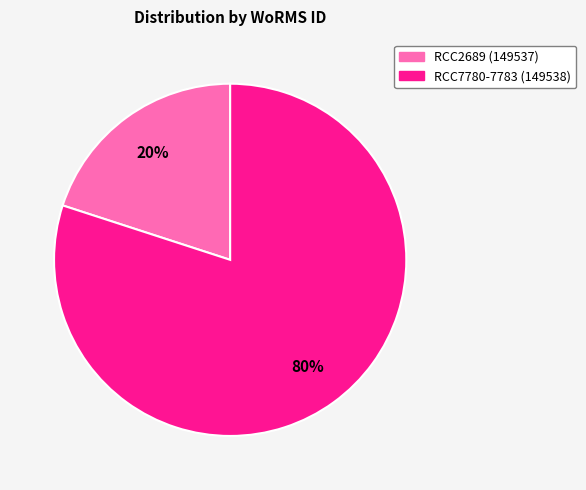

Does any single category account for the majority?

Yes